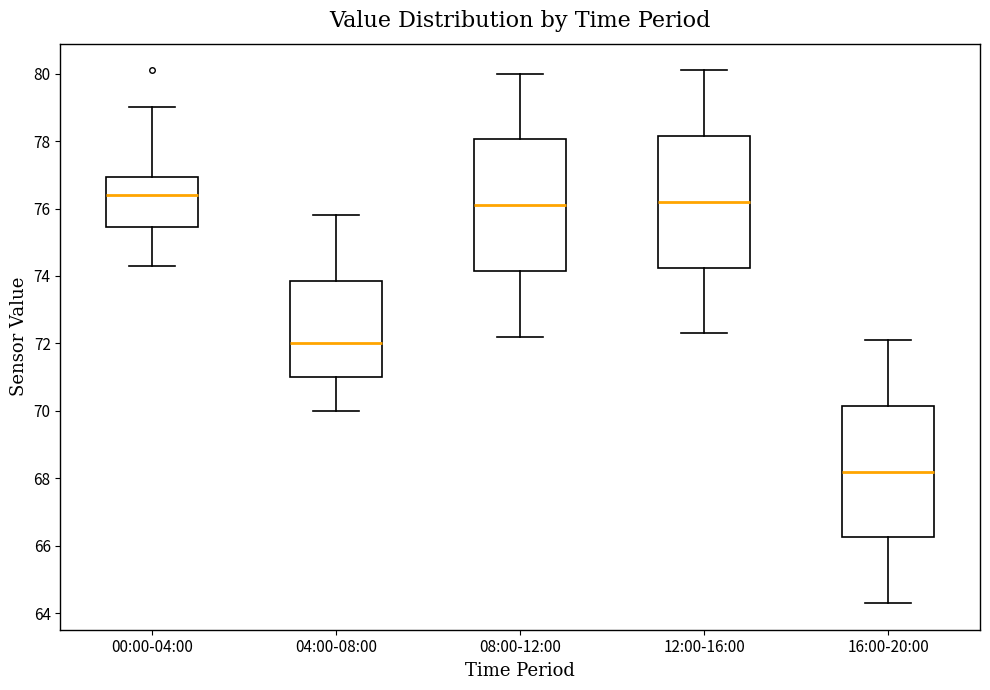

Reading left to right, transcribe this box plot: for each box, give where its median line is, the range the box spans, and where its two whiskers end, as read against the y-axis. The values are not printed on the chart, so give them approximately, as read against the axis.

00:00-04:00: median 76.4, box 75.4 to 77.0, whiskers 74.4 to 79.0
04:00-08:00: median 72.0, box 71.0 to 73.8, whiskers 70.0 to 75.8
08:00-12:00: median 76.2, box 74.2 to 78.0, whiskers 72.2 to 80.0
12:00-16:00: median 76.2, box 74.2 to 78.2, whiskers 72.4 to 80.2
16:00-20:00: median 68.2, box 66.2 to 70.2, whiskers 64.4 to 72.2